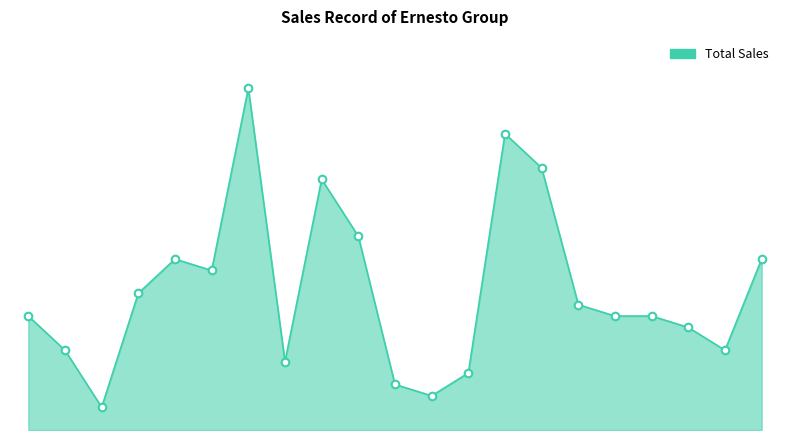

Does the chart have visible grid lines?

No